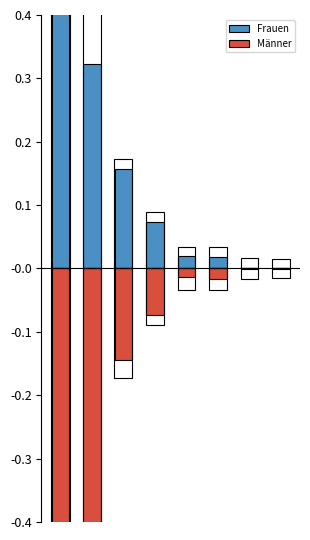

What are all the series names shown in the legend?

Frauen, Männer